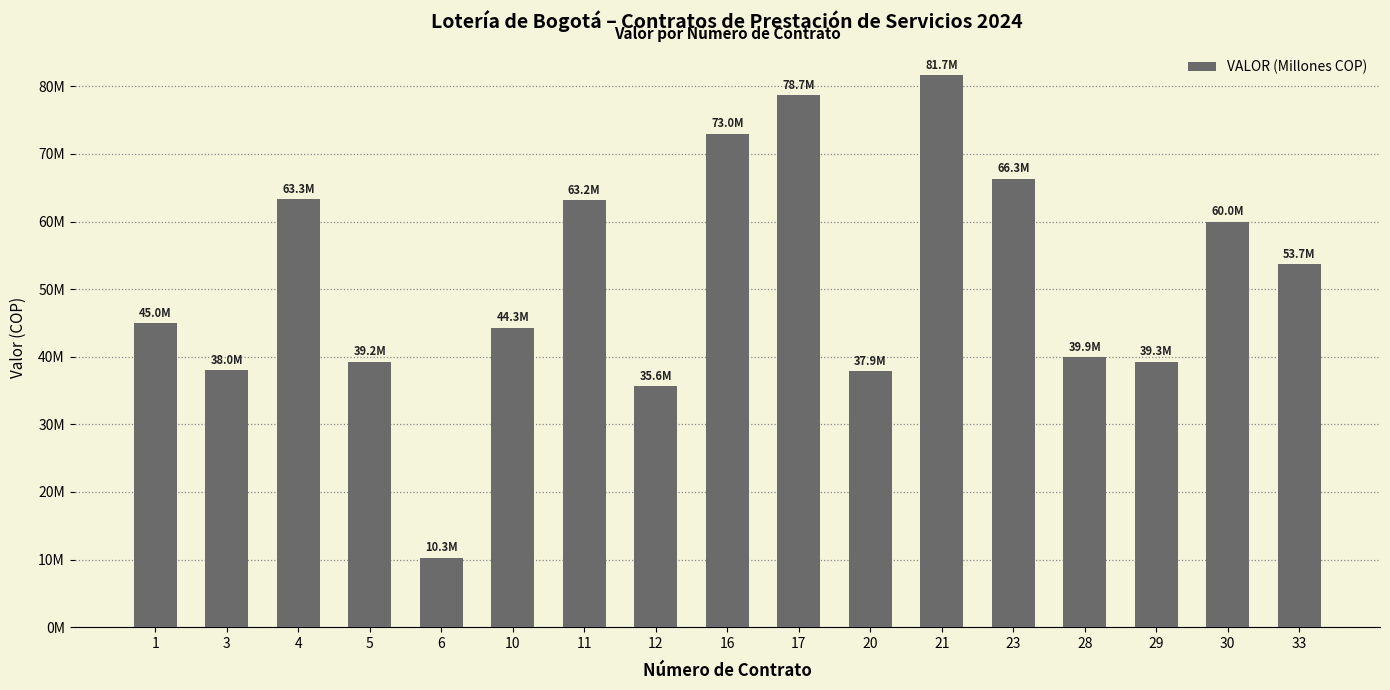

What is the approximate value at 5?

39240000